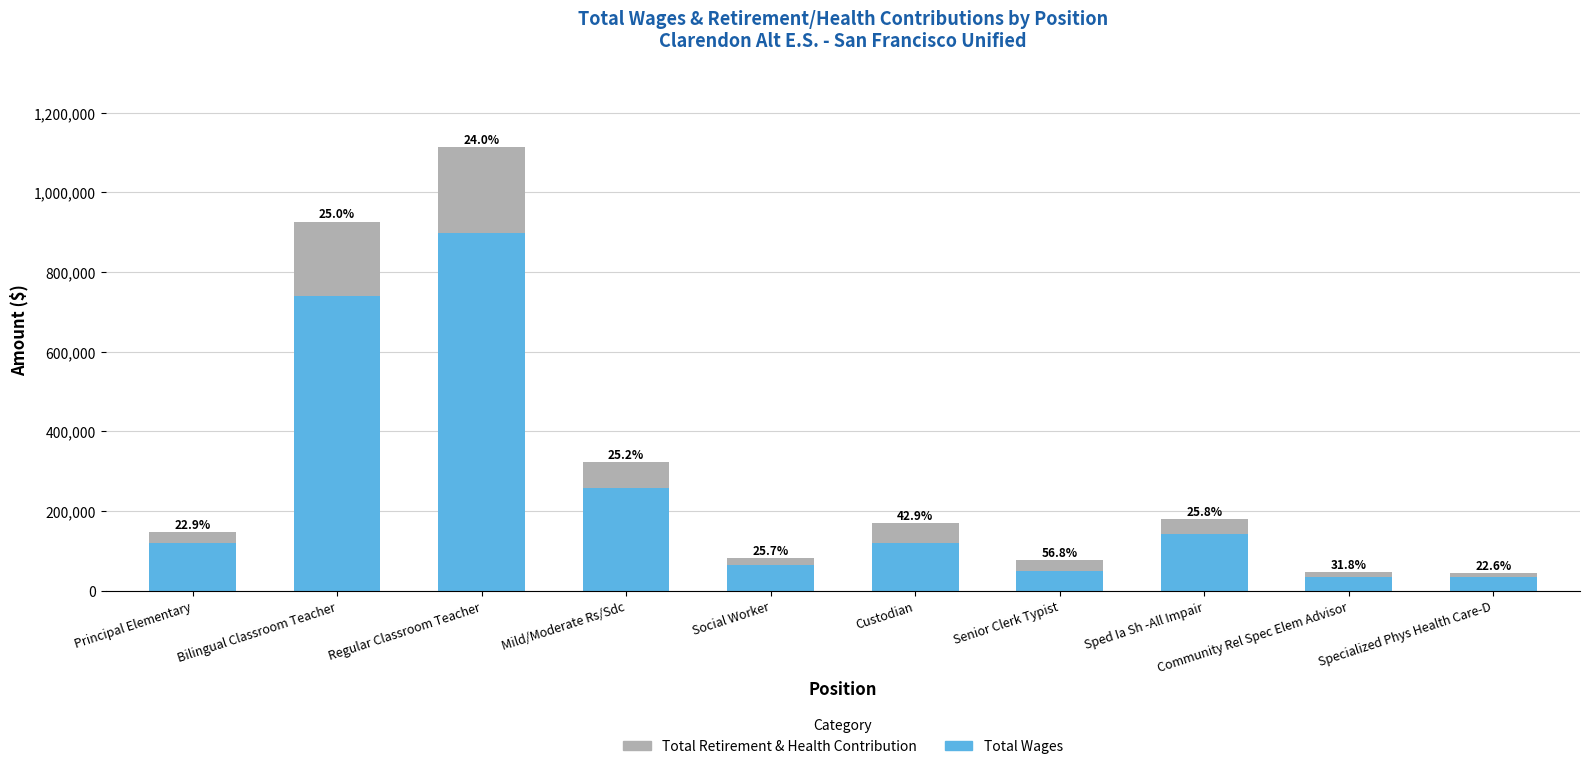

Are the bars grouped side by side (vs. stacked)?

No